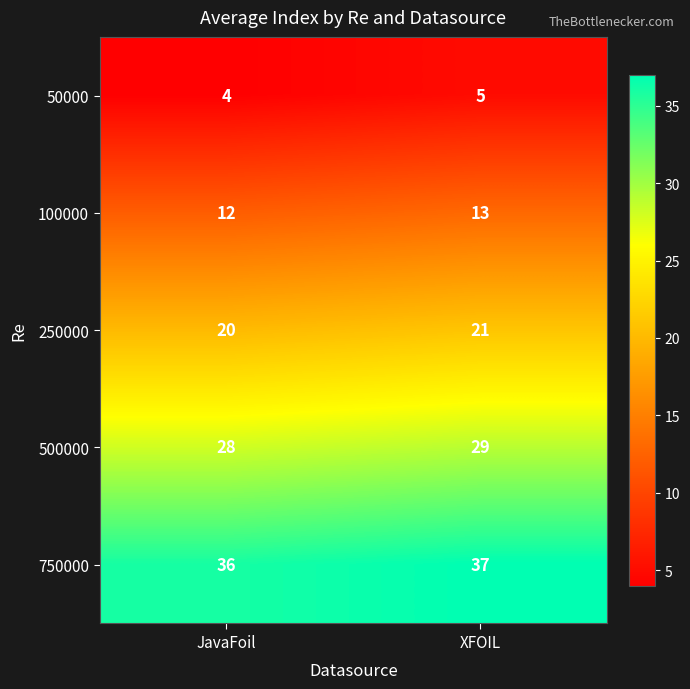

List the series in order of their overall mean, highest first.

750000, 500000, 250000, 100000, 50000